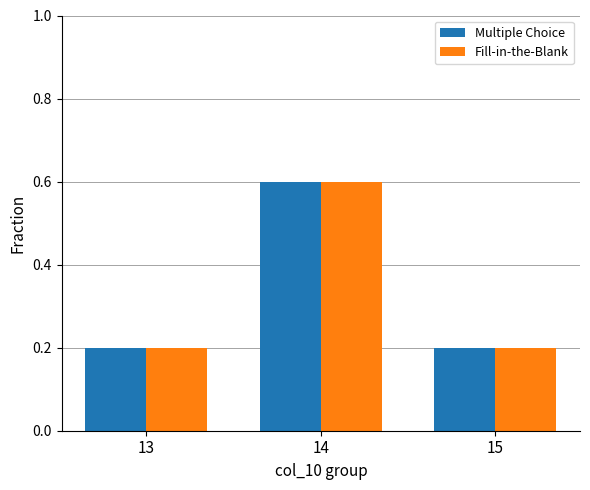

At which label does Multiple Choice reach its peak?

14